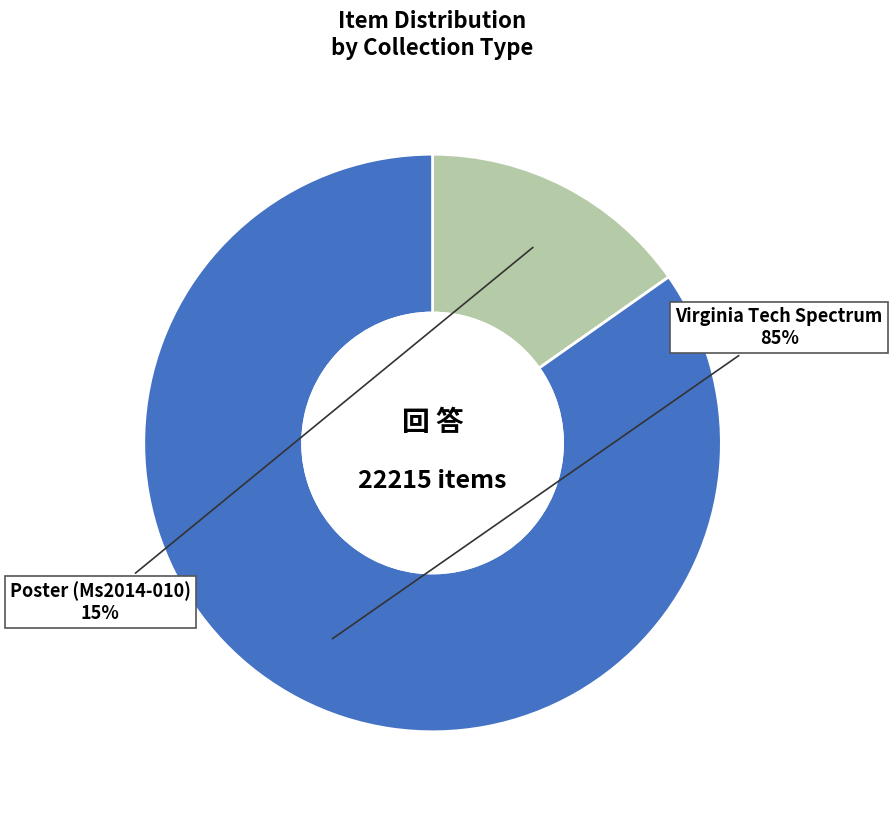

Rank the categories by value from lowest to highest.

Poster (Ms2014-010), Virginia Tech Spectrum